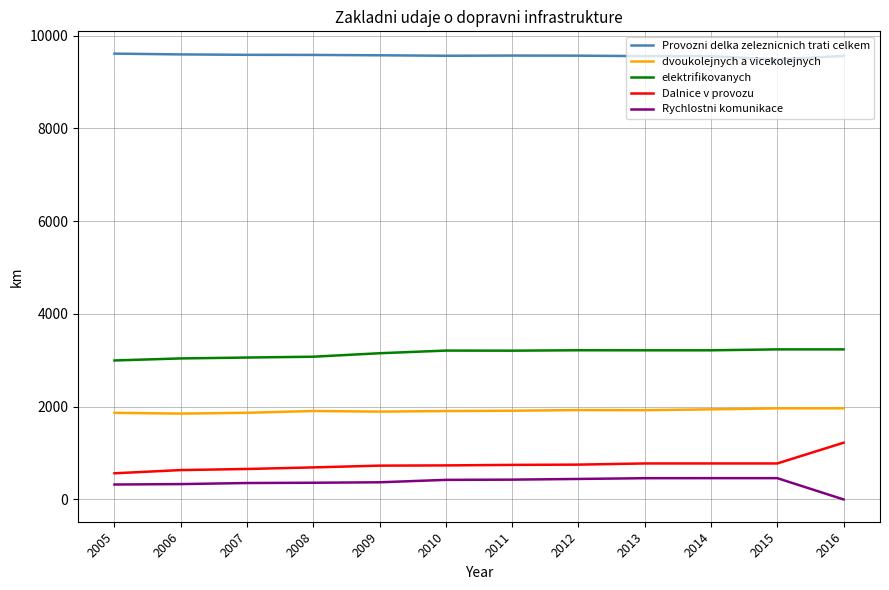

List the series in order of their peak value, lowest first.

Rychlostni komunikace, Dalnice v provozu, dvoukolejnych a vicekolejnych, elektrifikovanych, Provozni delka zeleznicnich trati celkem